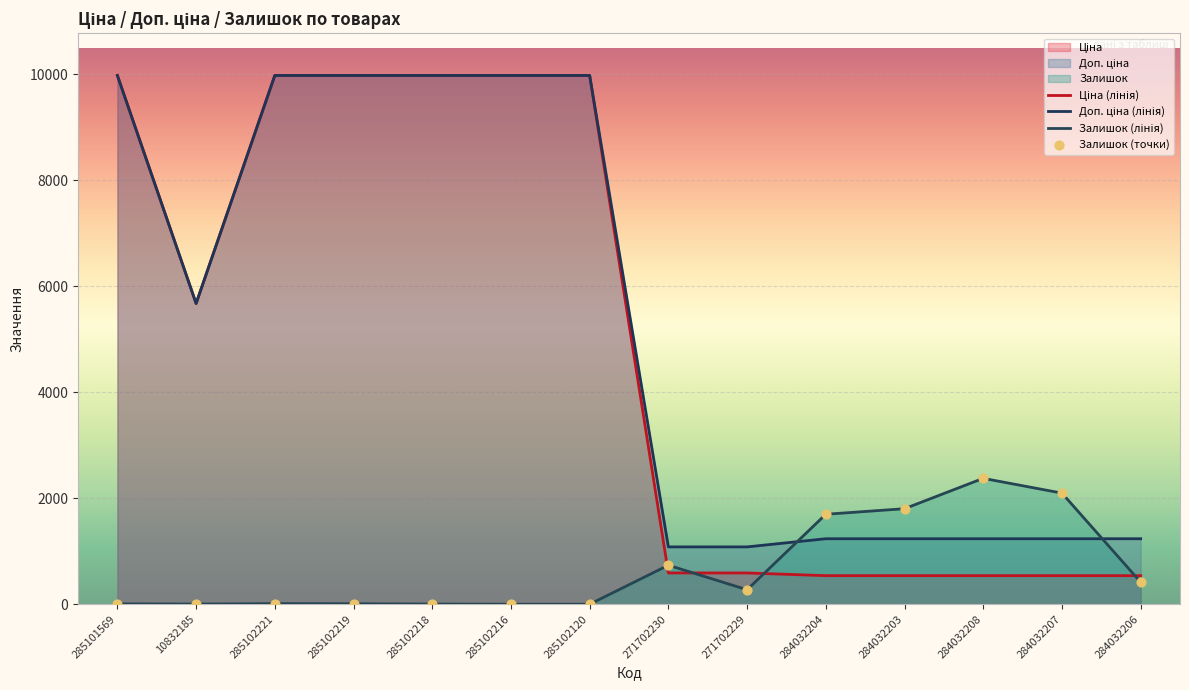

What is the total value across all series at 285102221?

19961.0